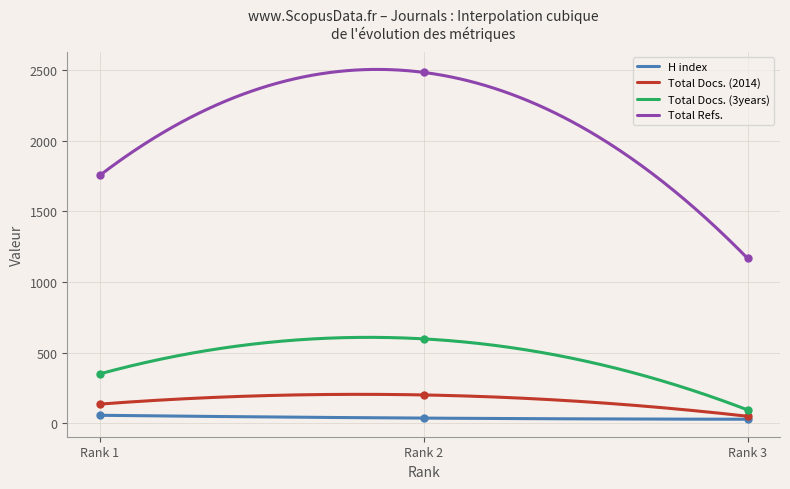

Which series reaches the minimum Y coordinate?

H index